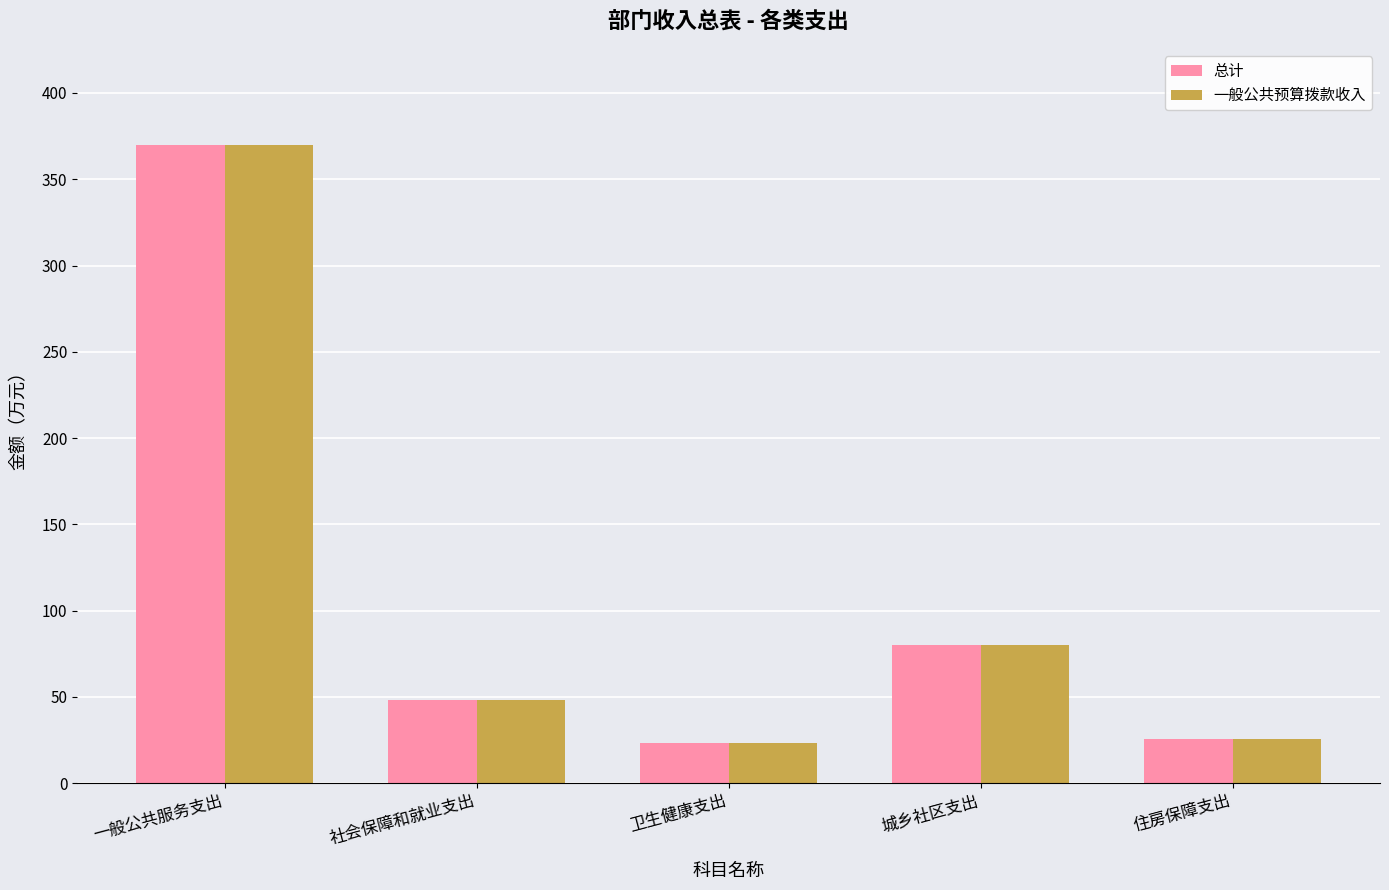

At which category does the chart reach its peak across all series?

一般公共服务支出